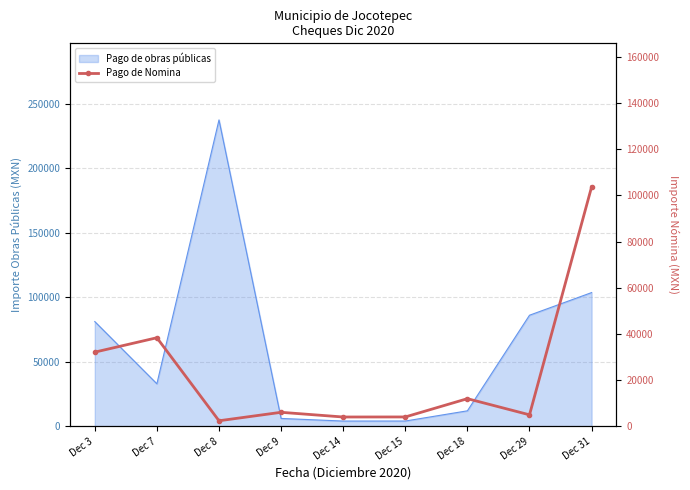

The value at Dec 14 is 3977.0. True or false?

True